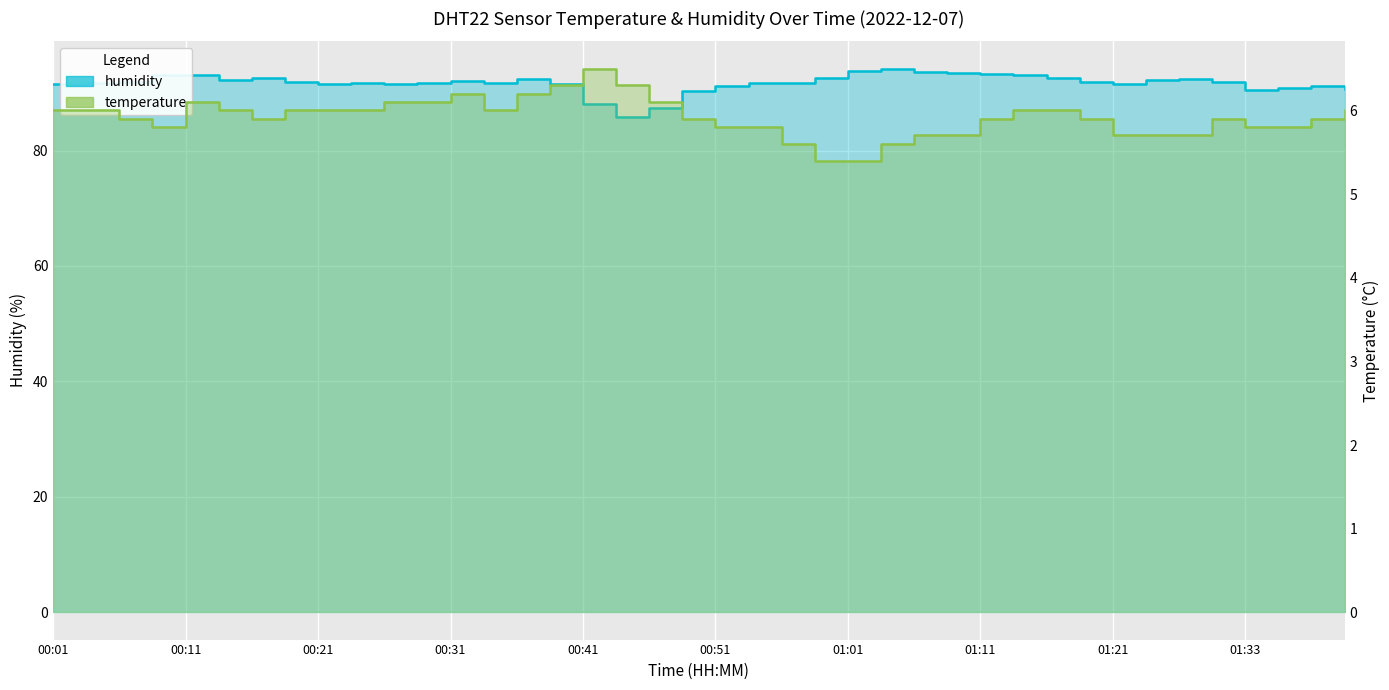

At which category does temperature reach its first local peak?

00:11